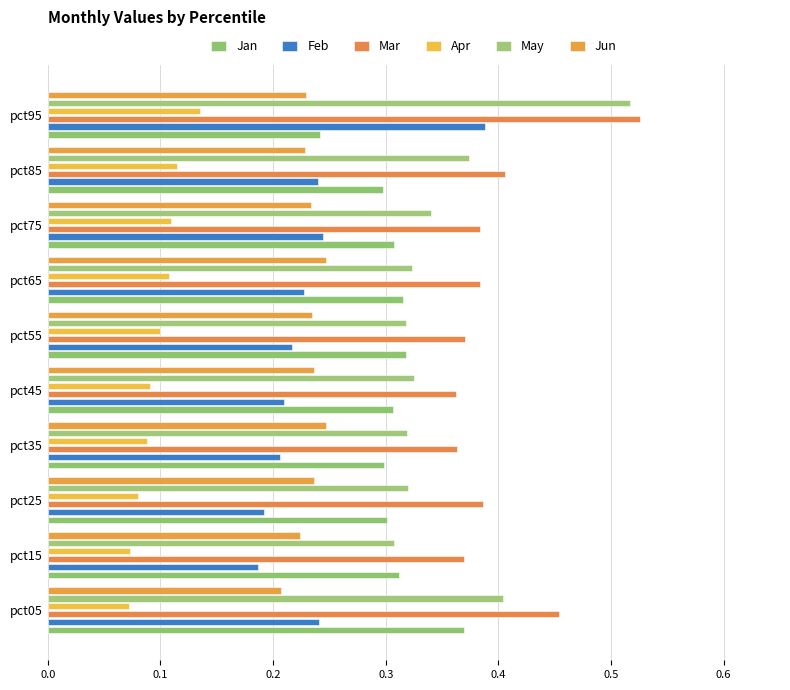

At which category is the sum across all series the highest?

pct95